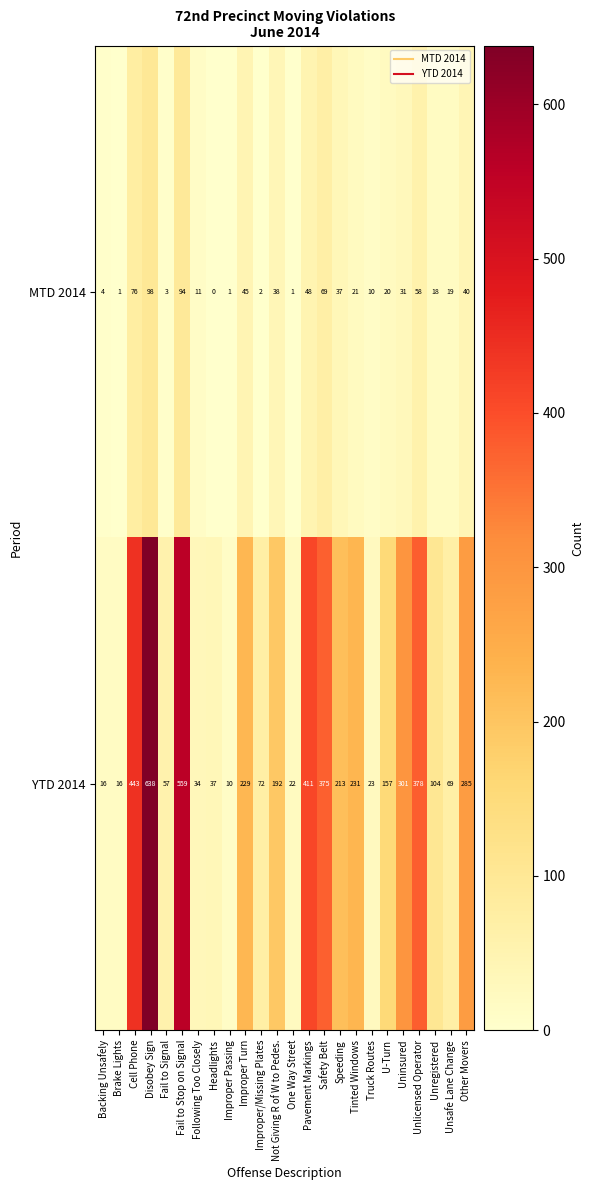

What is the spread (max minus min) of values at Brake Lights?

15